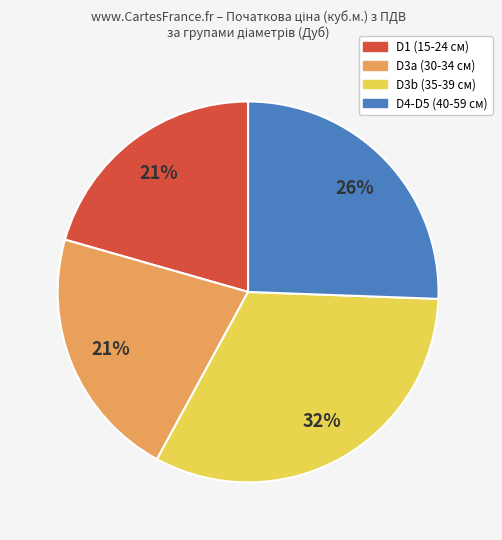

Which category has the biggest portion of the pie?

D3b (35-39 см)